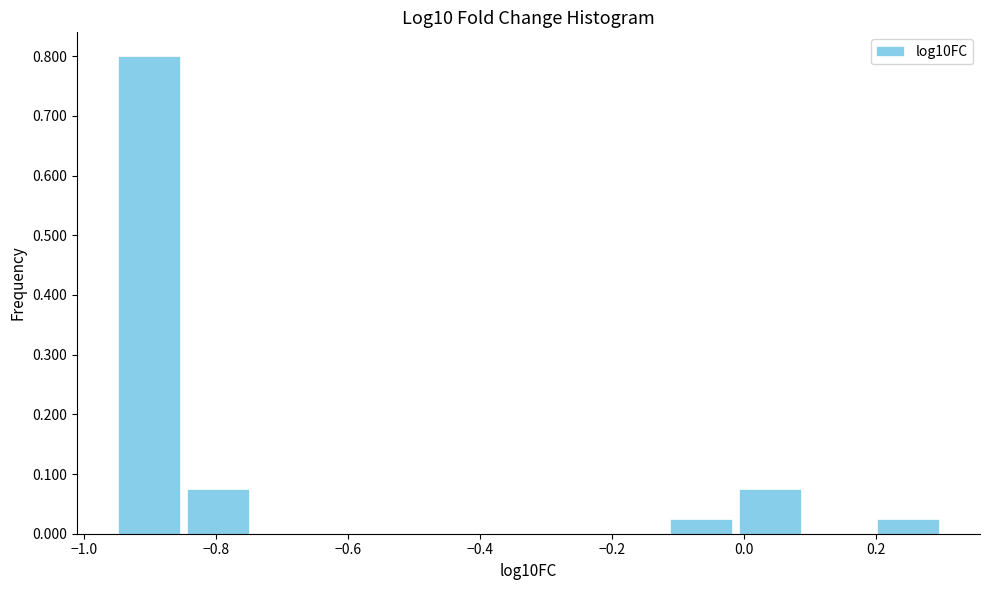

Which range on the x-axis has the tallest bar?

-0.96 to -0.84